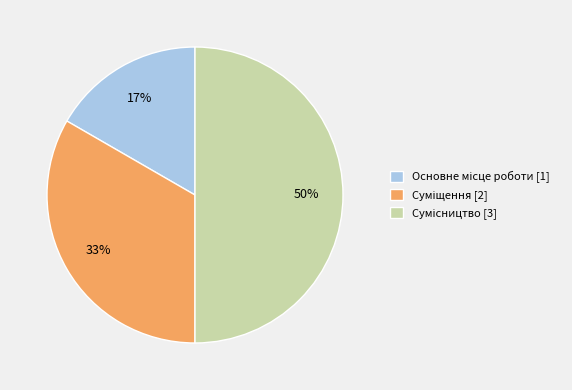

To the nearest percent, what is the difference between the largest and smallest slice percentages?

33%